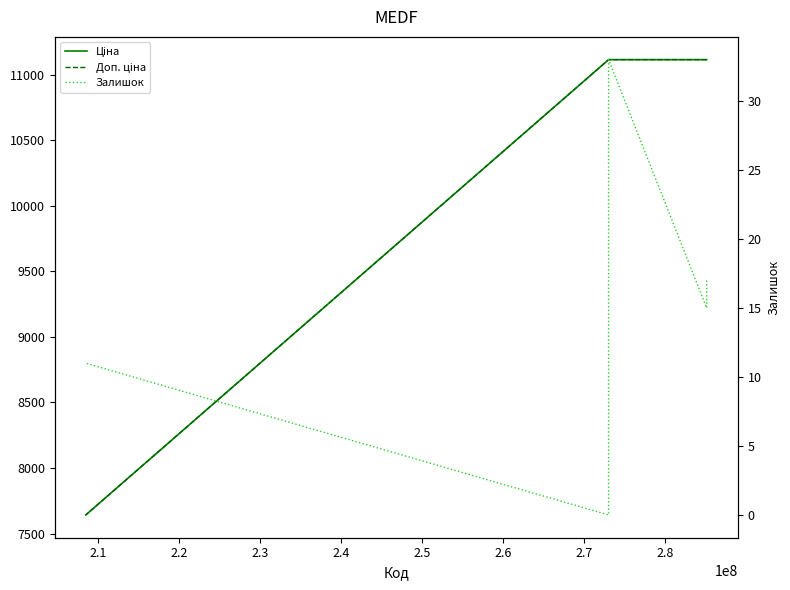

True or false: Доп. ціна and Залишок cross at least once.

False